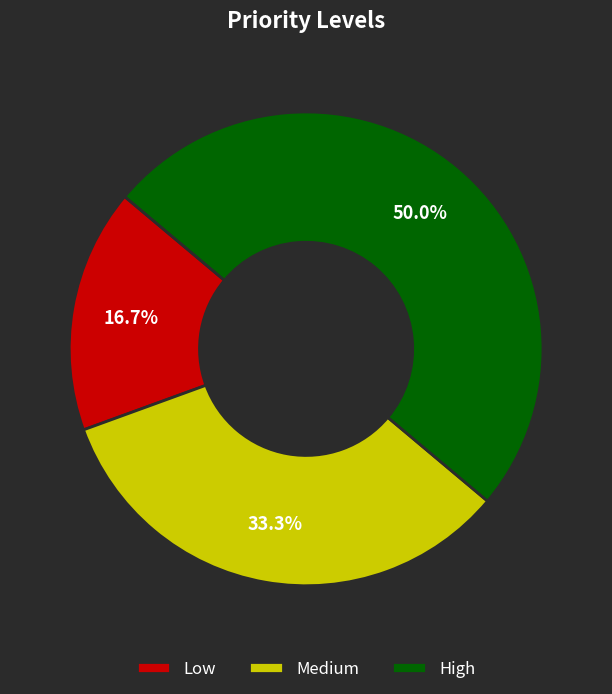

What is the largest slice in the pie chart?

High